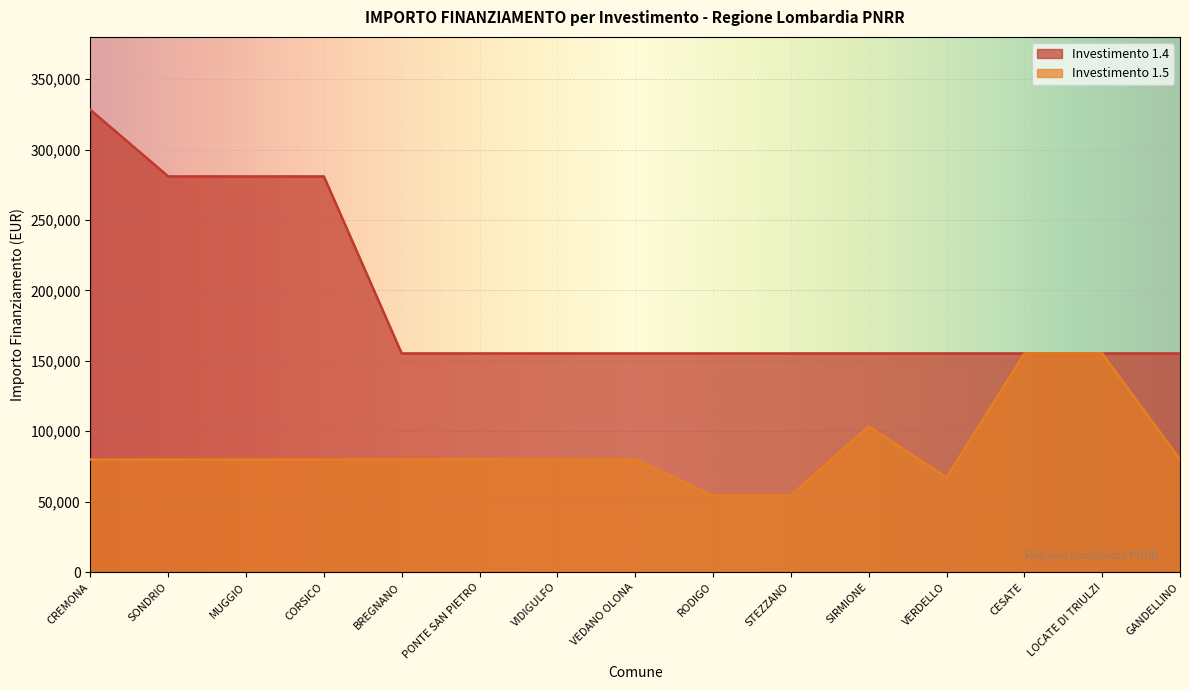

True or false: 1.5 has more than 1 points higher than both neighbors.

False